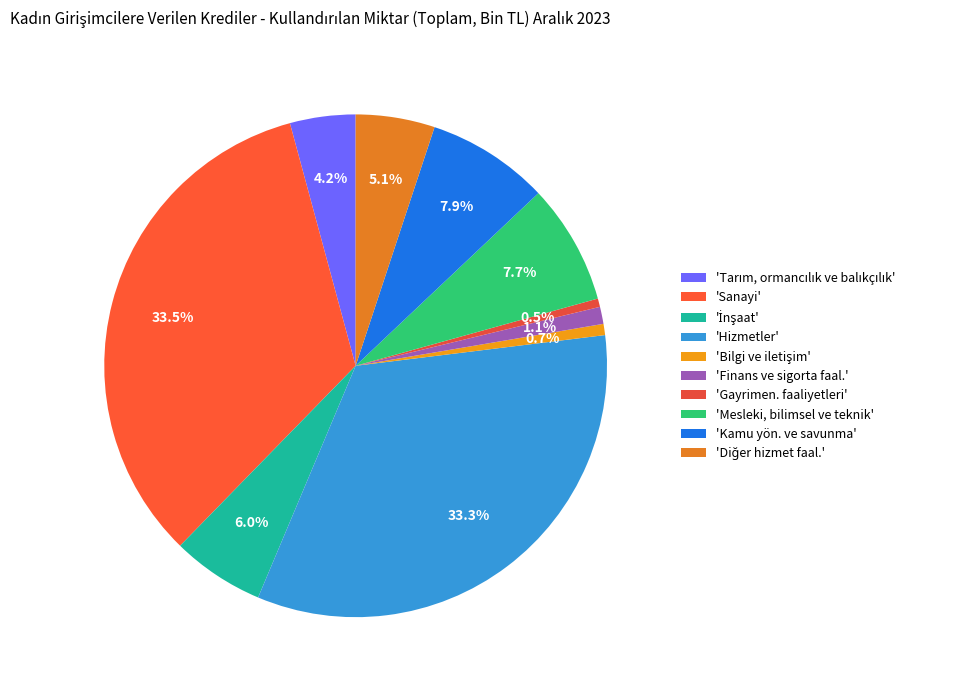

How many segments does this pie chart have?

10